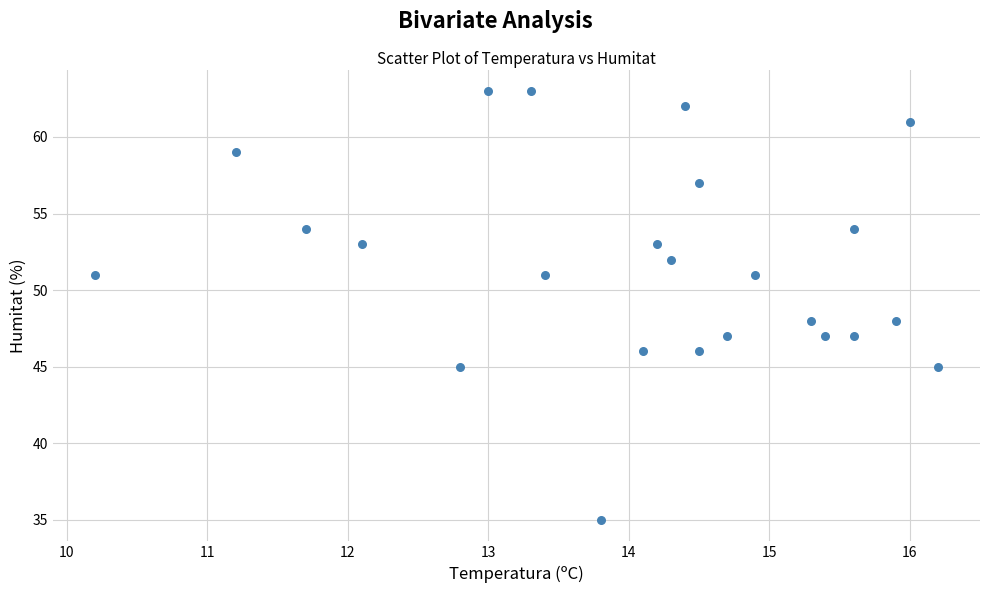

What is the range of Y values (max minus min)?

28